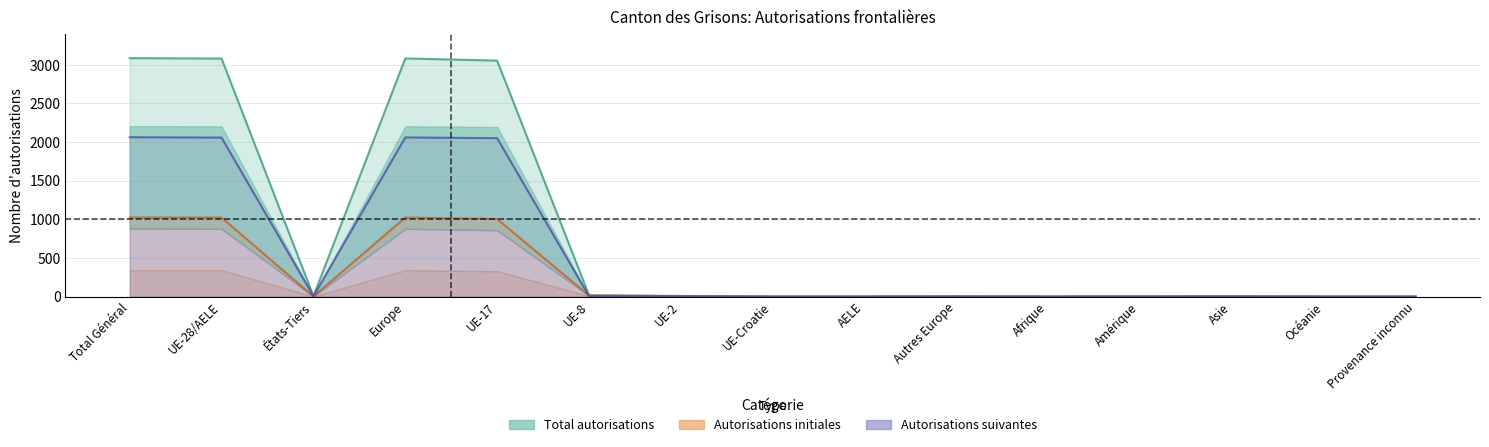

True or false: Total_autorisations and Autorisations_initiales cross at least once.

False